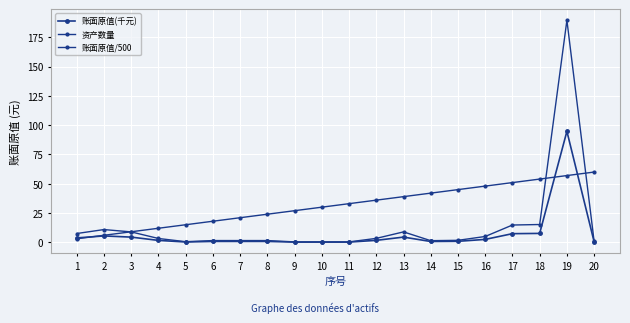

How many values in the 资产数量 series are below 33?

10